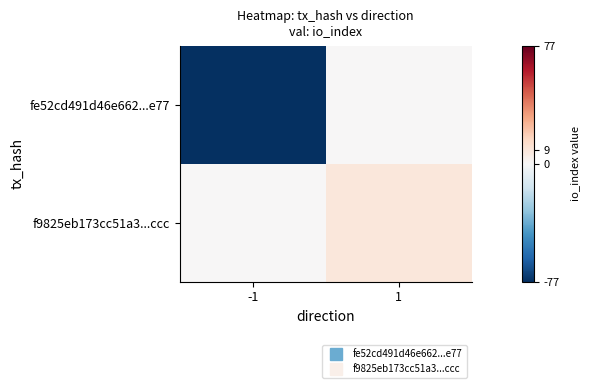

Which series changed the most between -1 and 1?

fe52cd491d46e662...e77